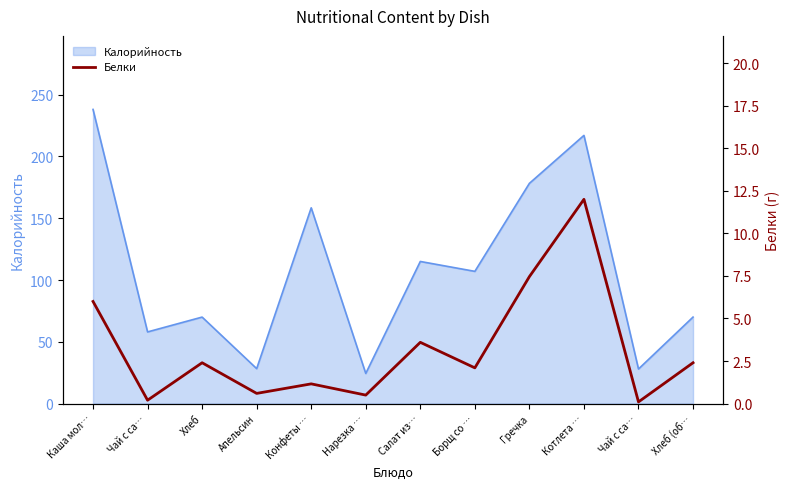

What is the difference between the maximum and second lowest values?

11.8